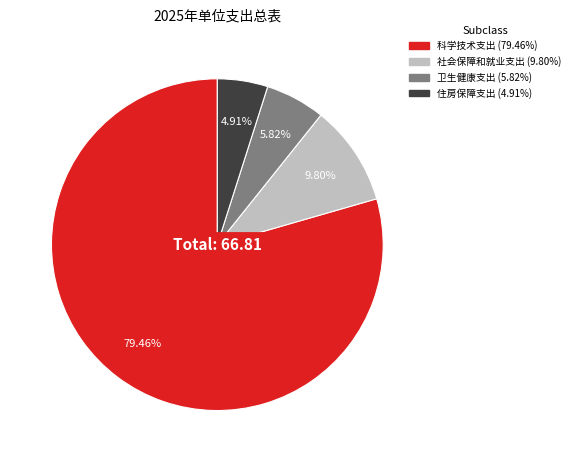

Which slice is the largest?

科学技术支出